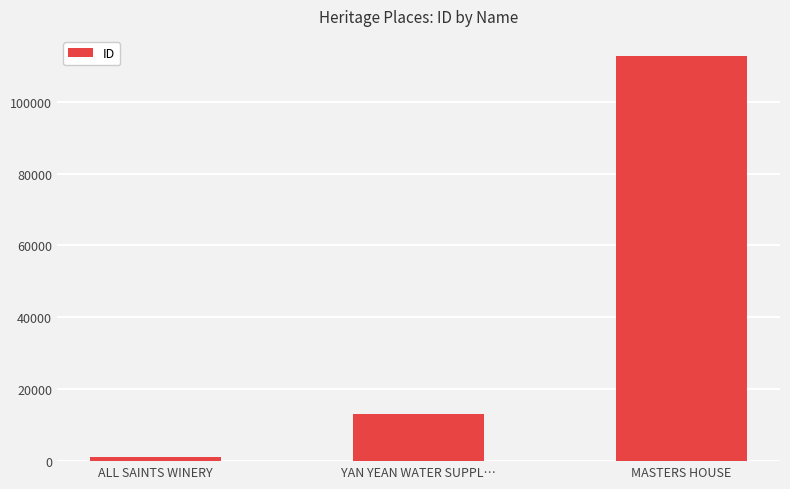

Reading left to right, what are all the values shown in this chart?

ALL SAINTS WINERY=1173	YAN YEAN WATER SUPPL…=13088	MASTERS HOUSE=112676